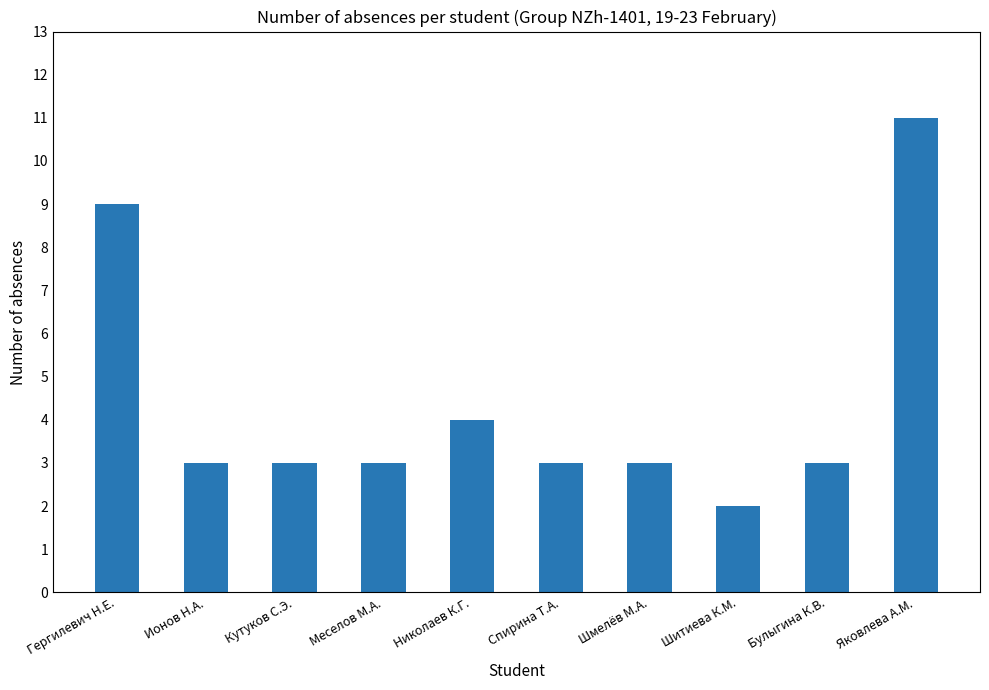

What is the difference between the maximum and minimum values?

9